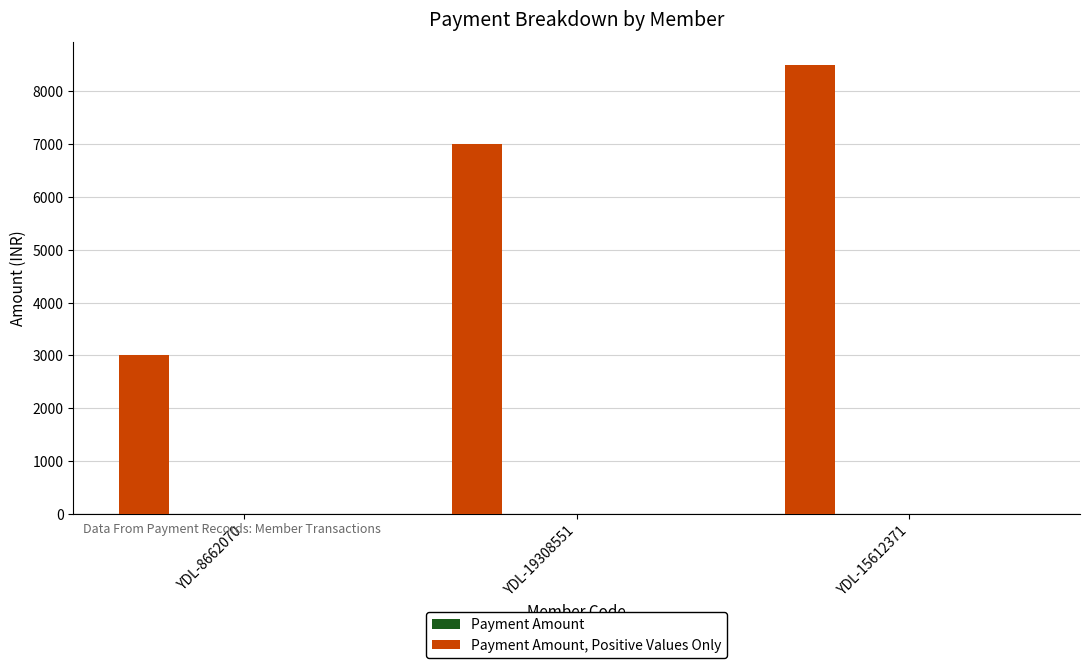

What is the sum of all values?

18500